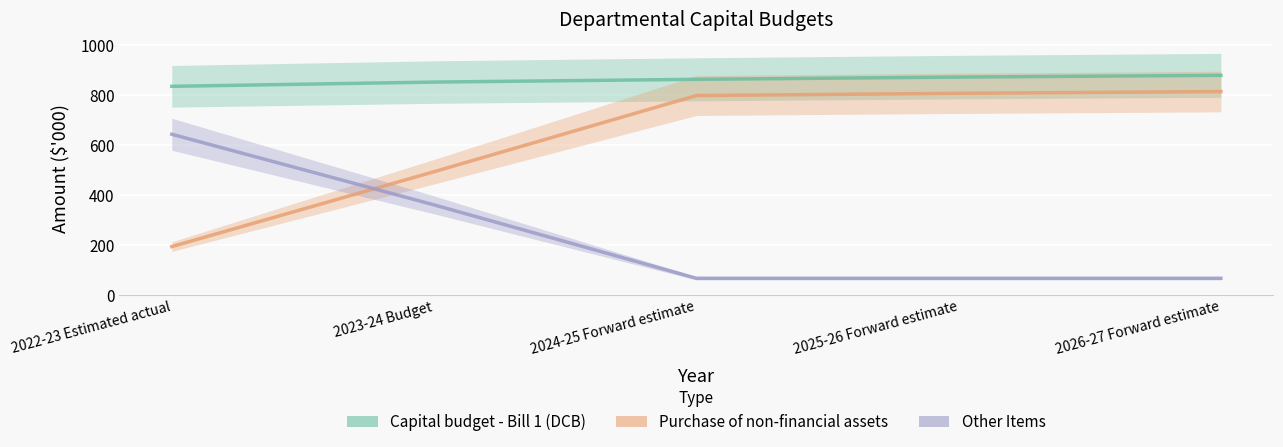

Is this an area chart (filled region under the line)?

No